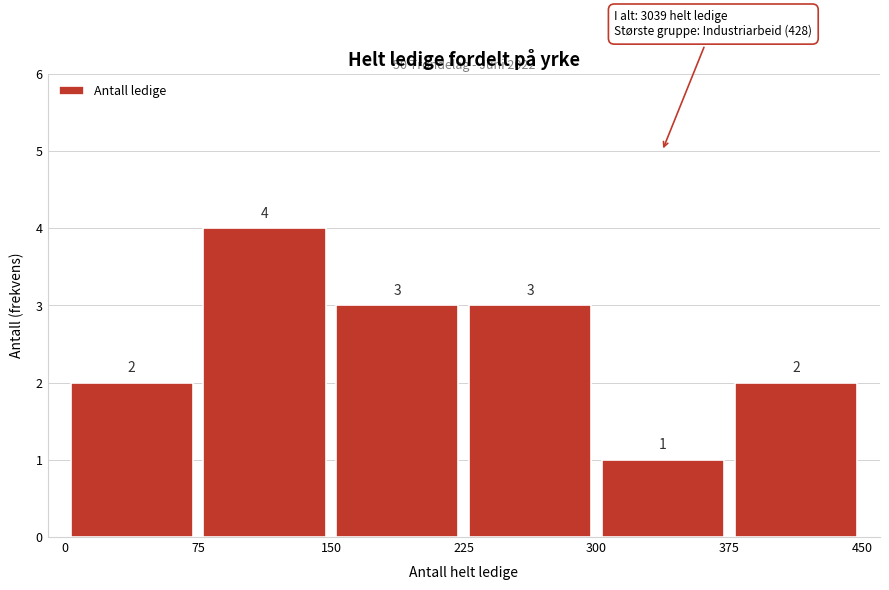

Which range on the x-axis has the tallest bar?

75 to 150